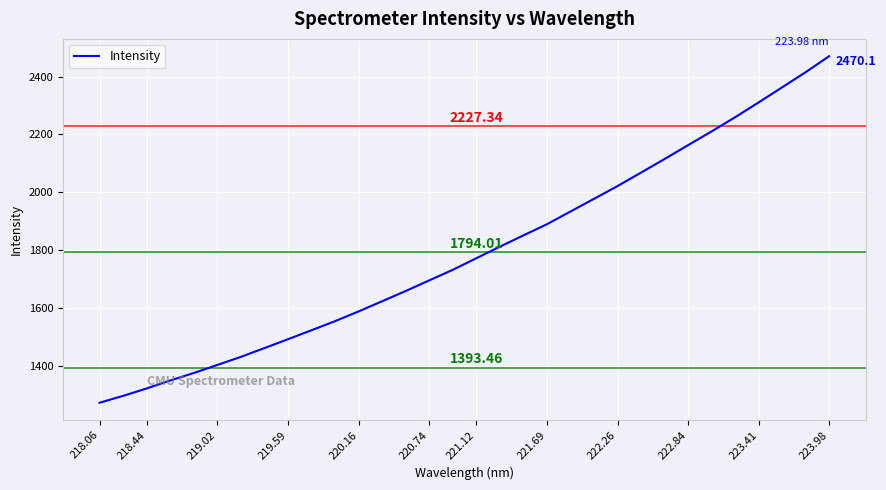

What is the difference between the maximum and minimum values?

1197.5